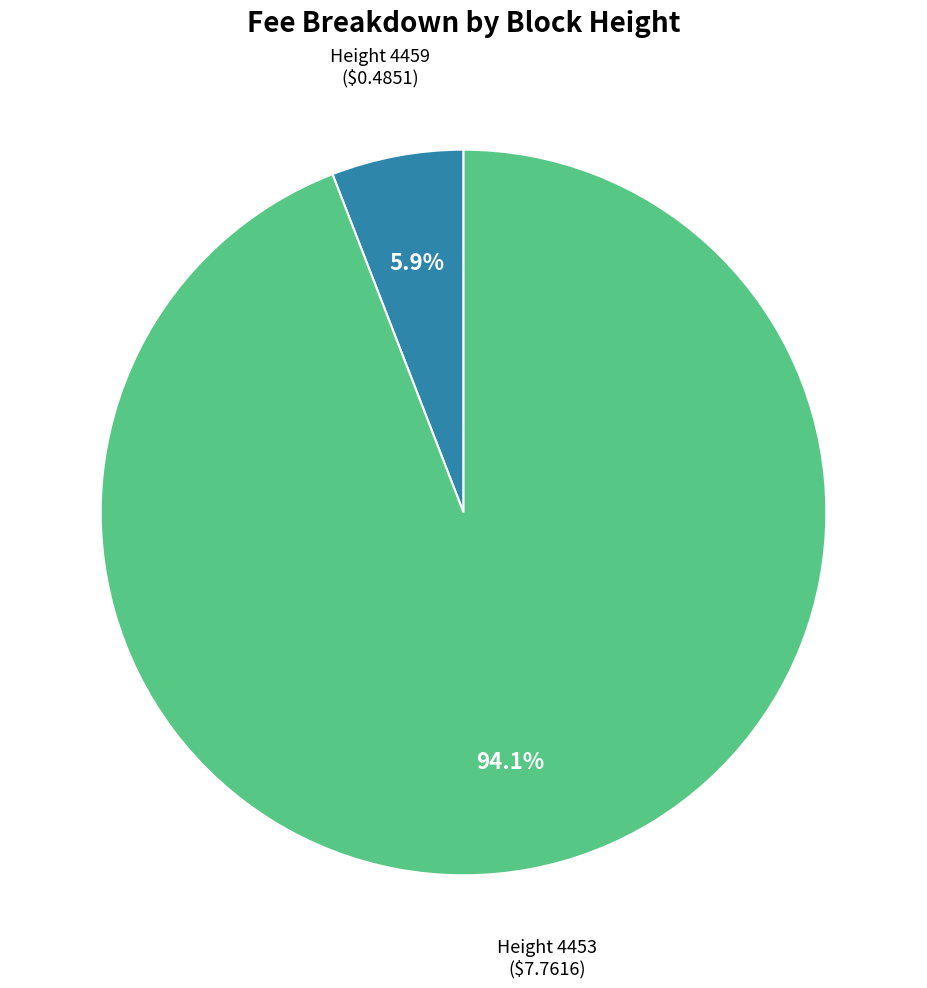

What percentage is NOT represented by Height 4453 ($7.7616)?

5.9%